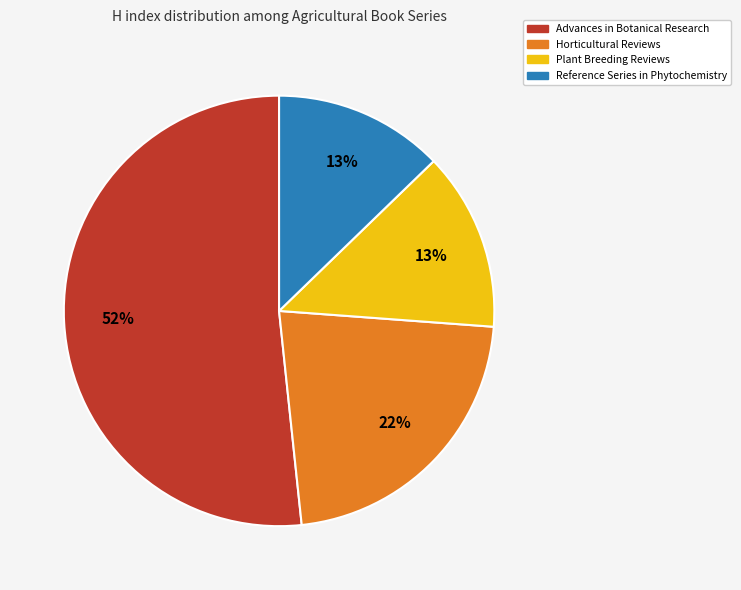

What is the largest slice in the pie chart?

Advances in Botanical Research